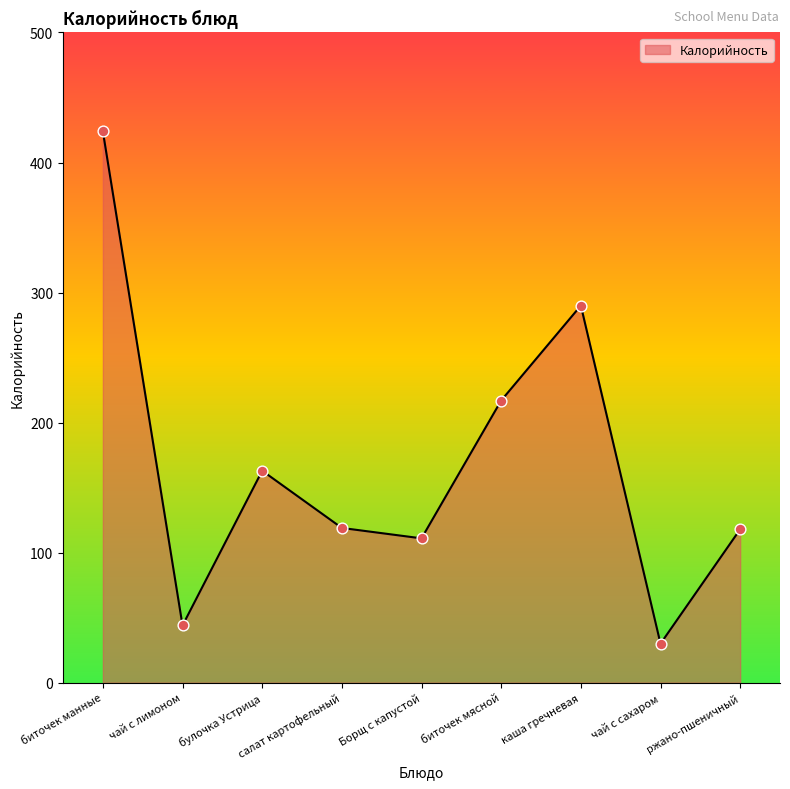

What is the change in value from биточек манные to чай с лимоном?

-380